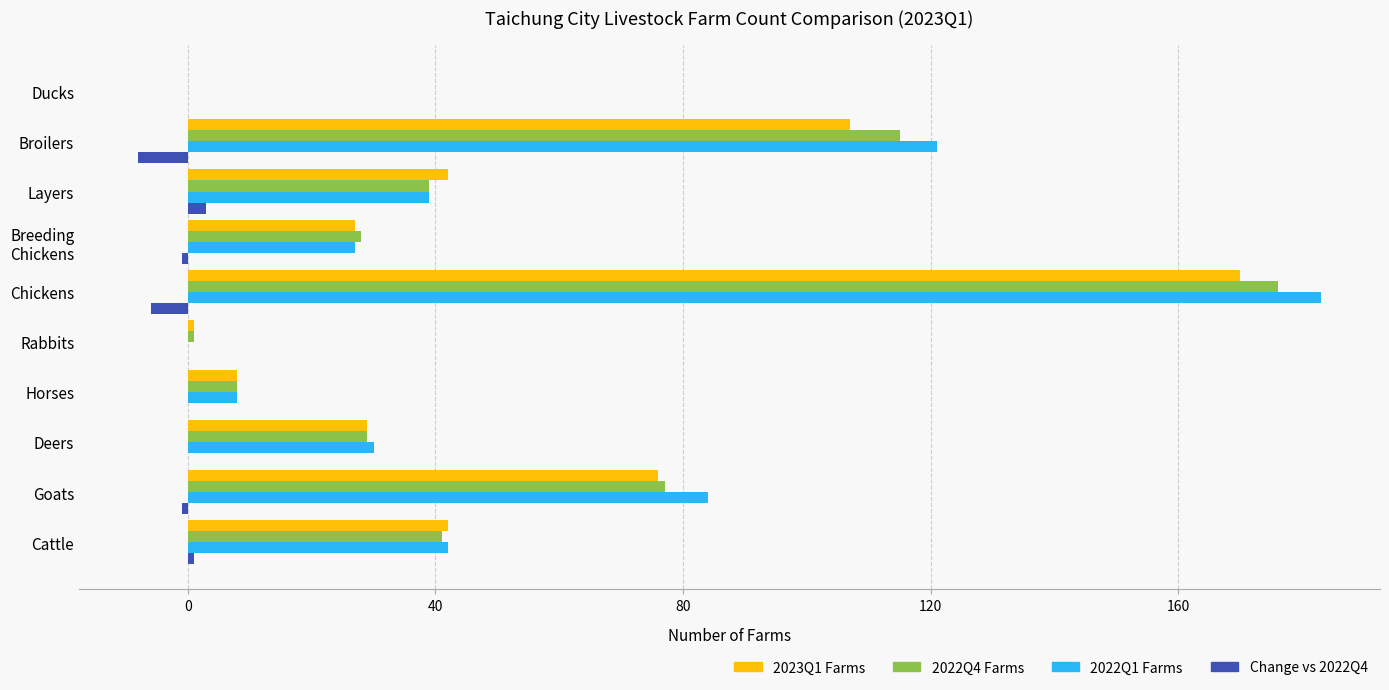

At which category is the sum across all series the highest?

Chickens